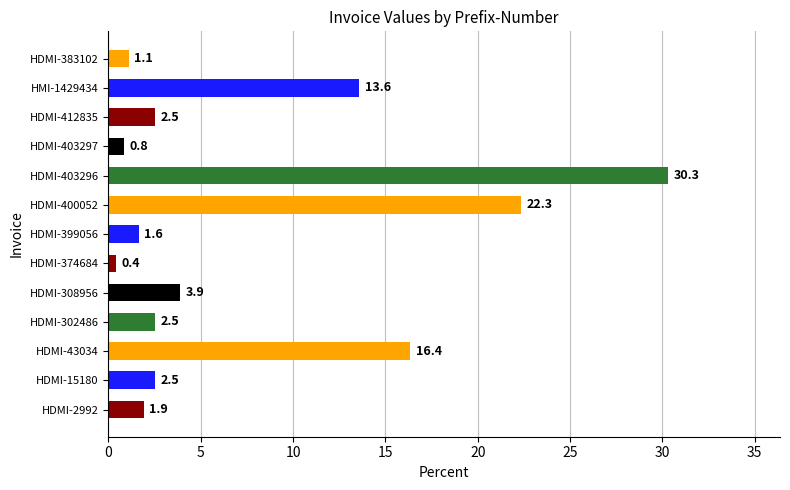

What value does the data have at HDMI-403296?

30.3